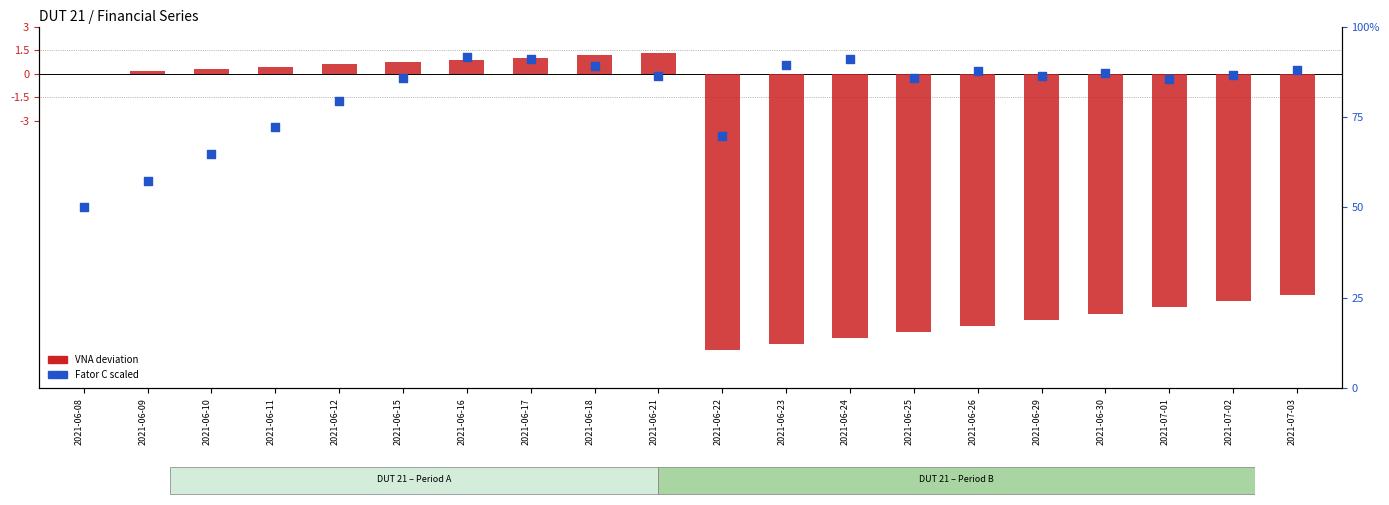

At which category is the sum across all series the highest?

2021-06-16